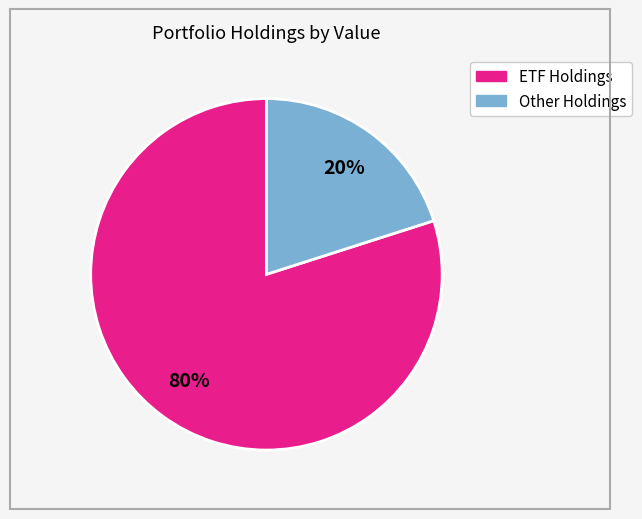

To the nearest percent, what is the difference between the largest and smallest slice percentages?

60%